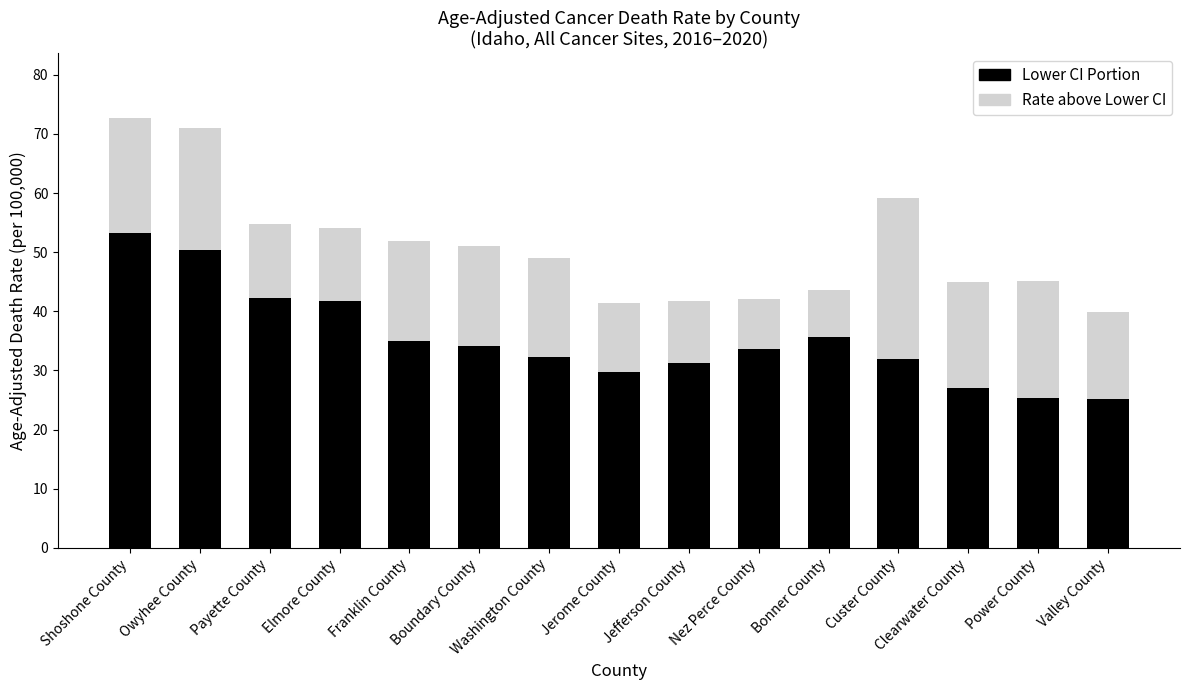

What are all the series names shown in the legend?

Lower CI Portion, Rate above Lower CI